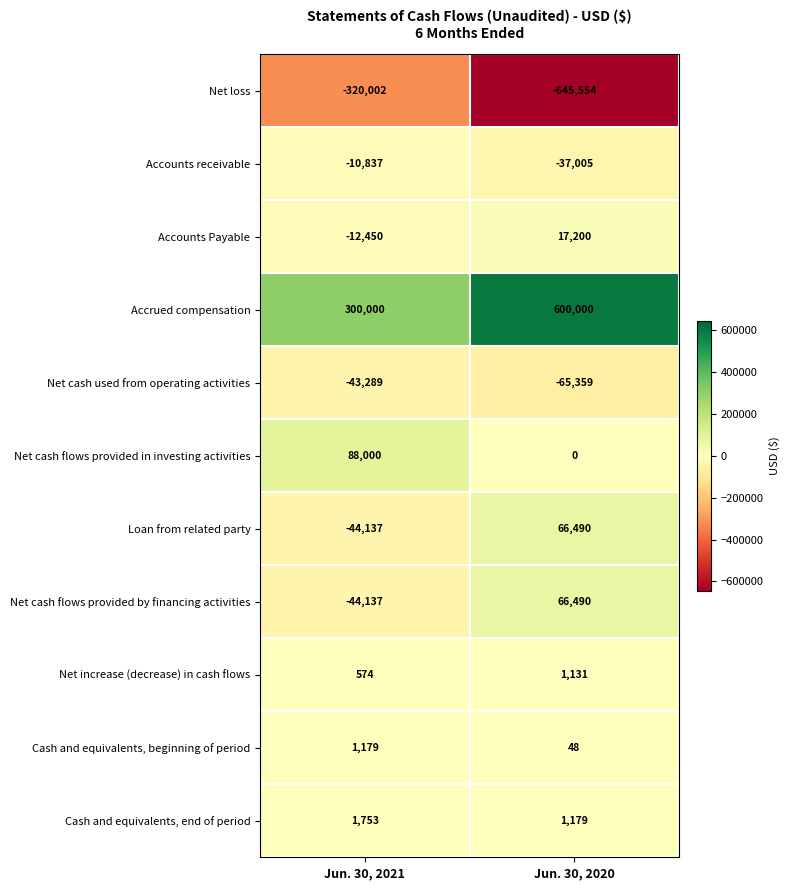

At how many categories does at least one series exceed 431107?

1